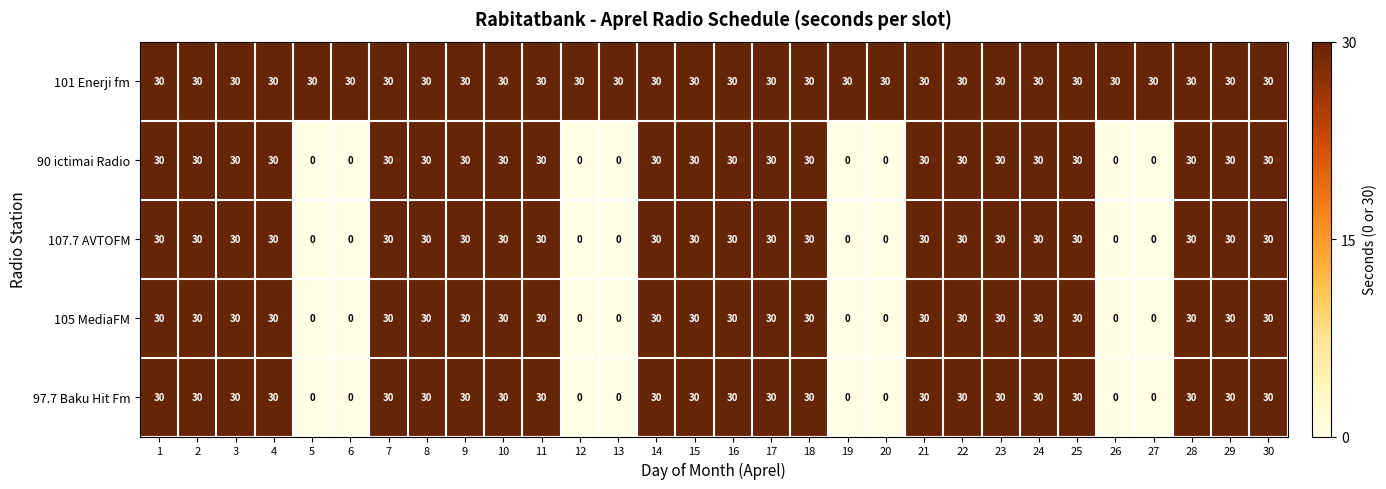

True or false: 101 Enerji fm has a value of 40 at 2.

False